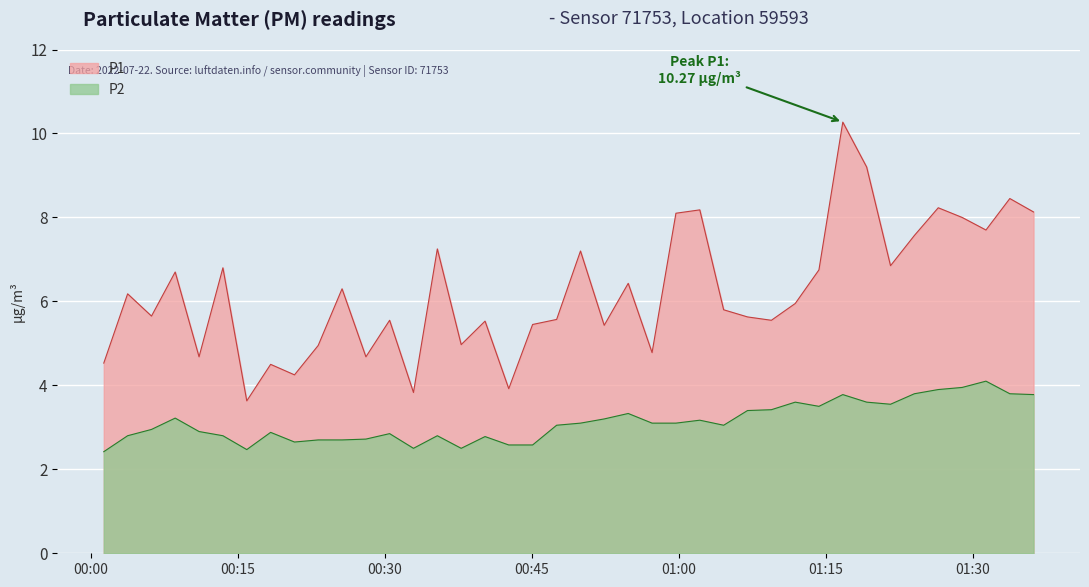

Which series has the largest total across all categories?

P1